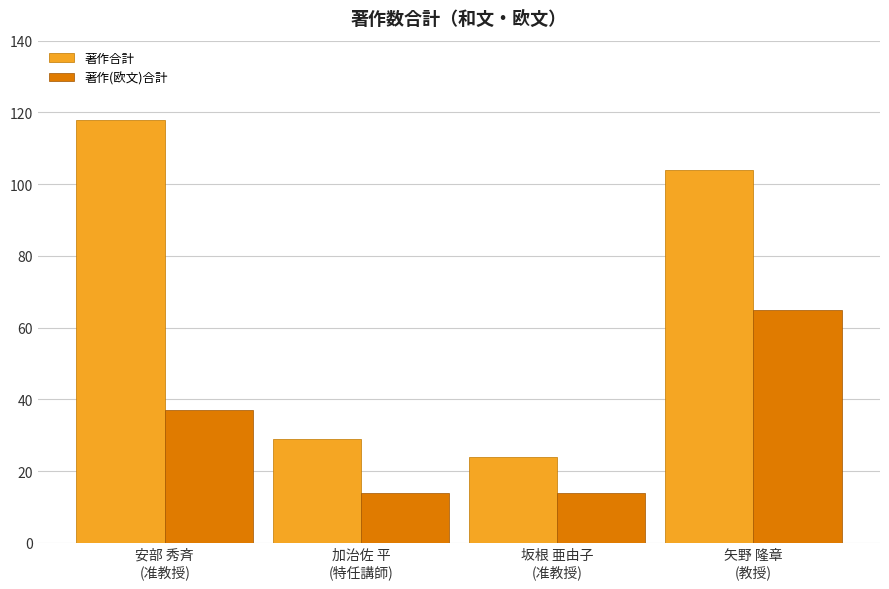

What is the minimum value shown in the chart?

14